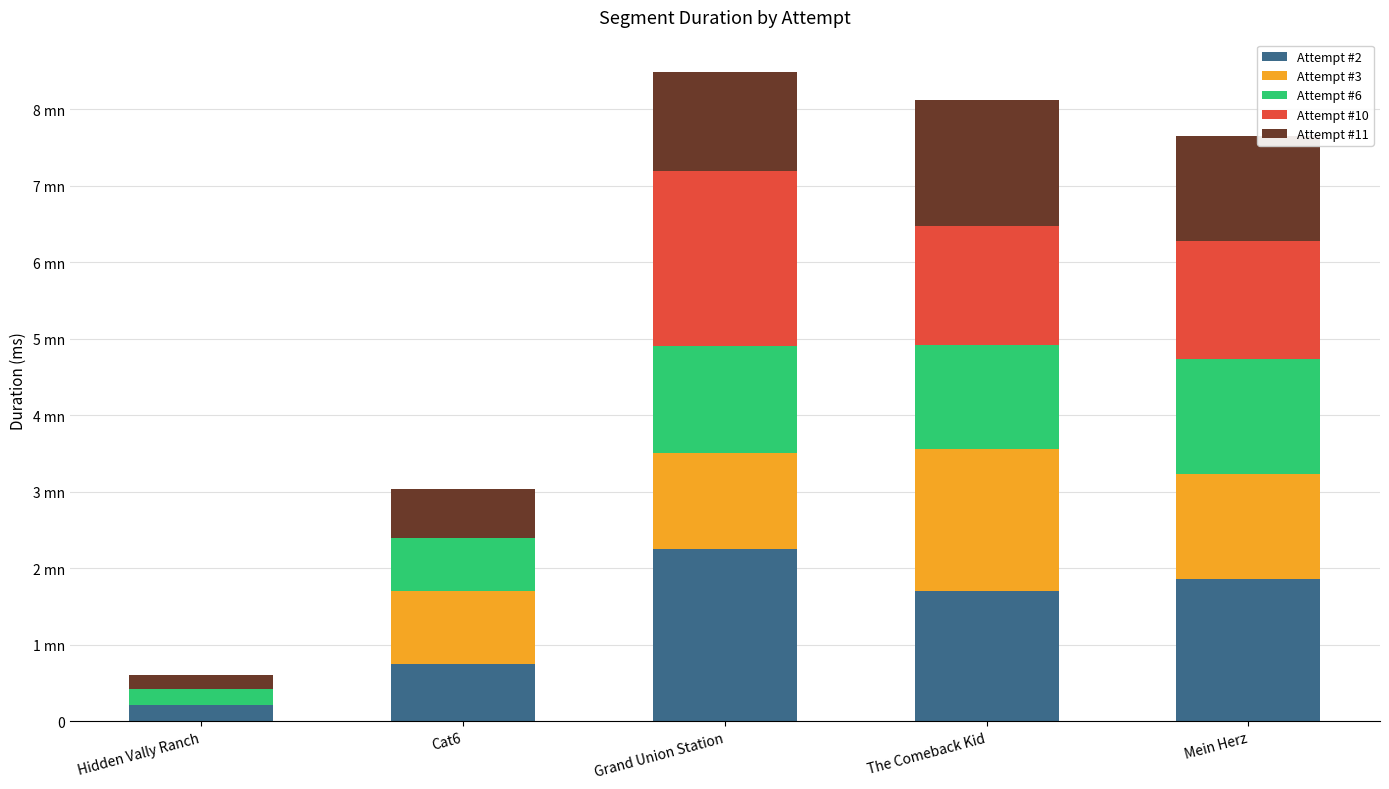

List the labels in order of Attempt #3 value, smallest first.

Hidden Vally Ranch, Cat6, Grand Union Station, Mein Herz, The Comeback Kid